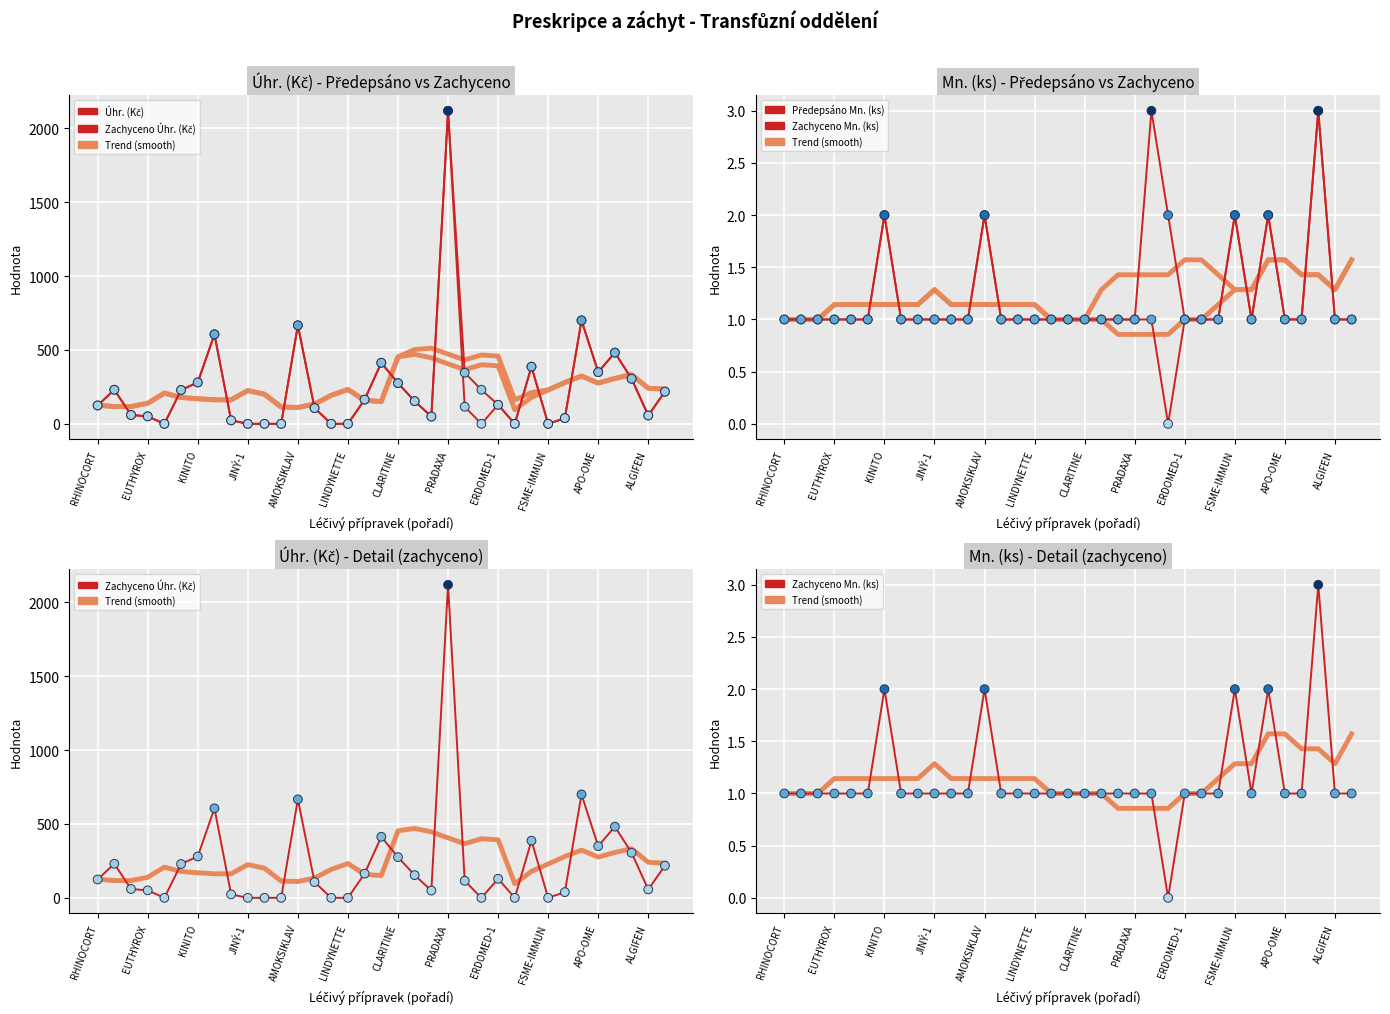

Which series contains the lowest Y value?

Úhr. (Kč)